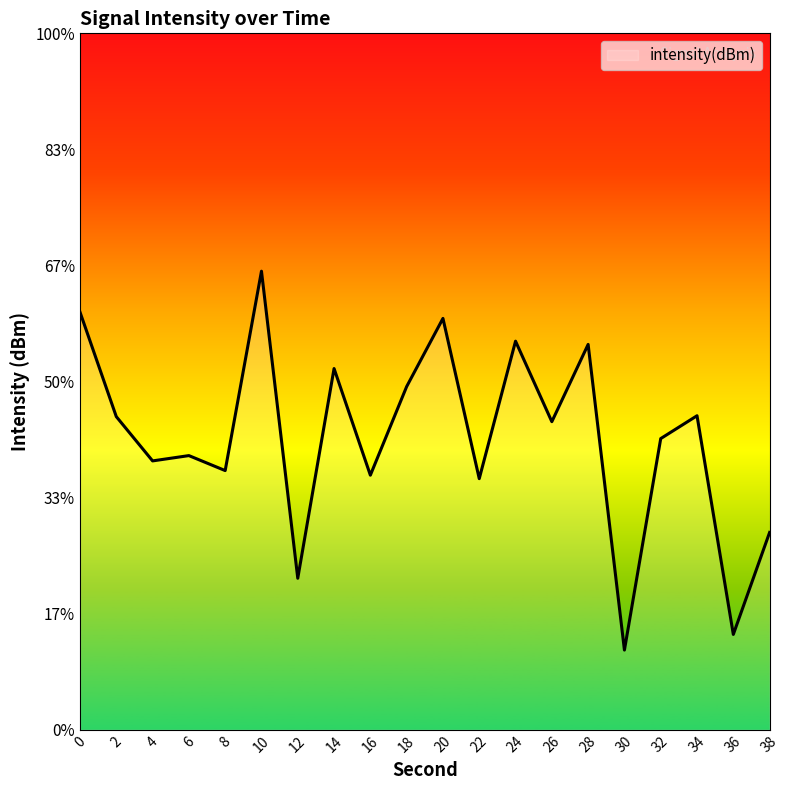

Does the chart have visible grid lines?

No